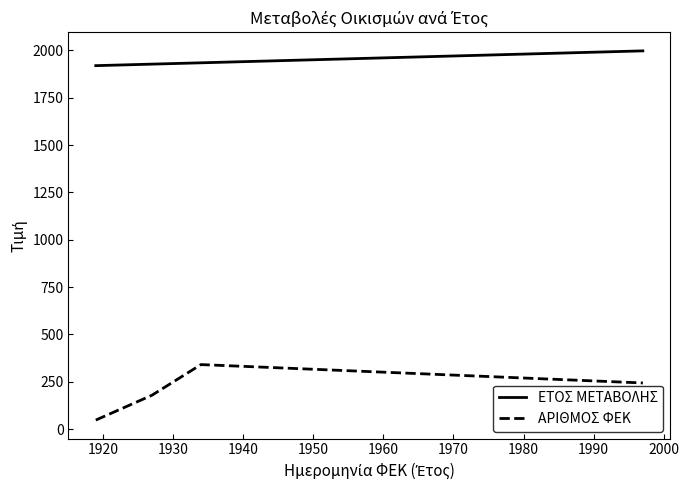

How many values in the ΕΤΟΣ ΜΕΤΑΒΟΛΗΣ series are below 1934?

3